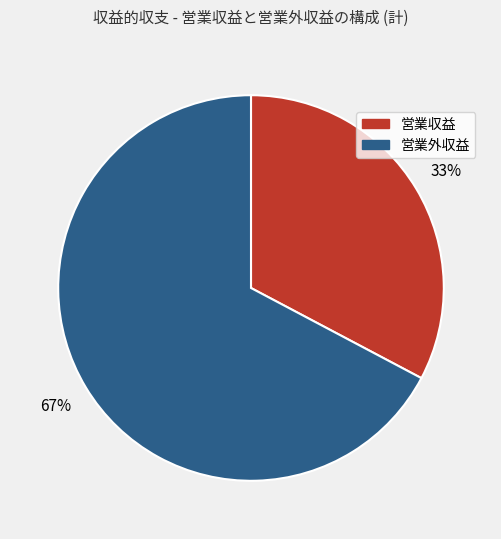

The 営業収益 slice represents 27% of the pie. True or false?

False